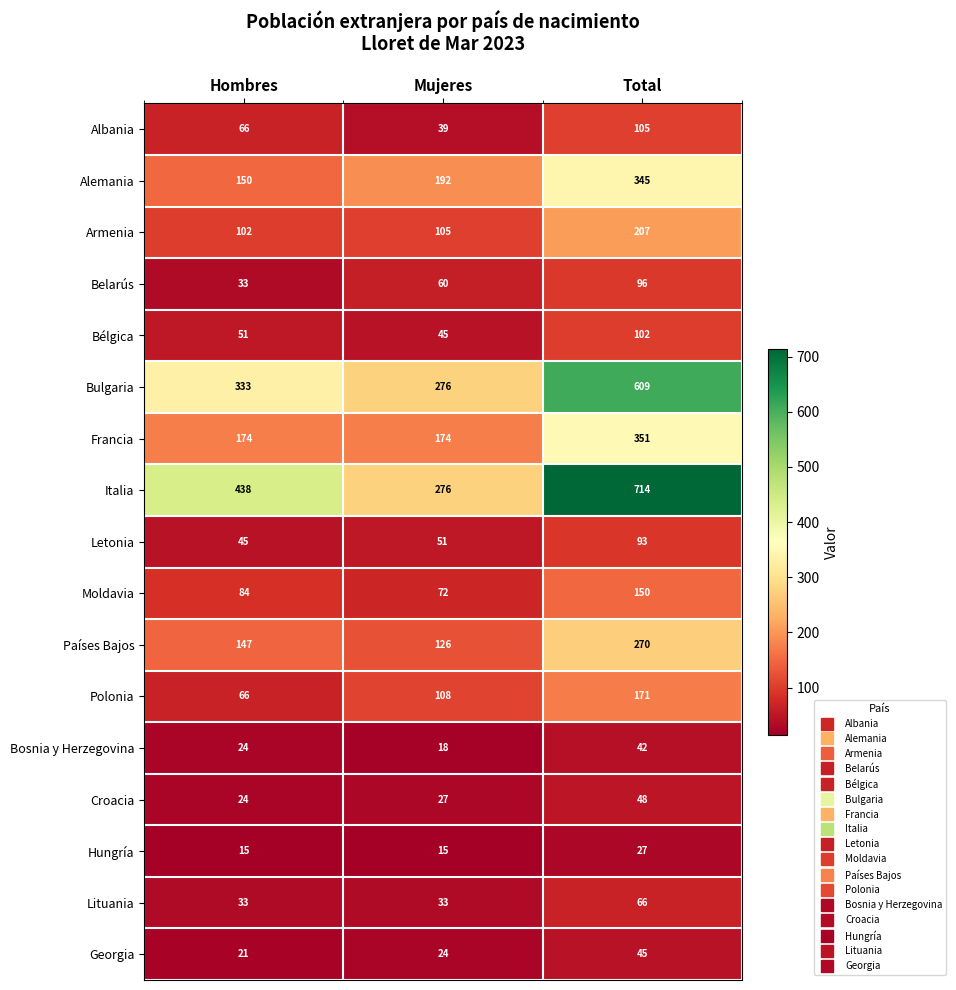

What is the spread (max minus min) of values at Total?

687